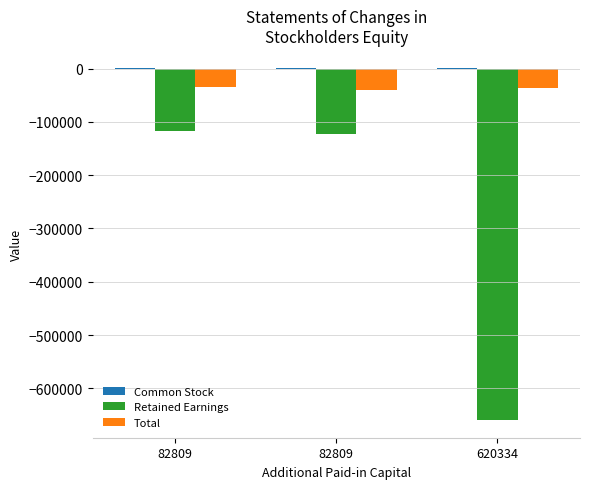

How many distinct data groups are displayed?

3